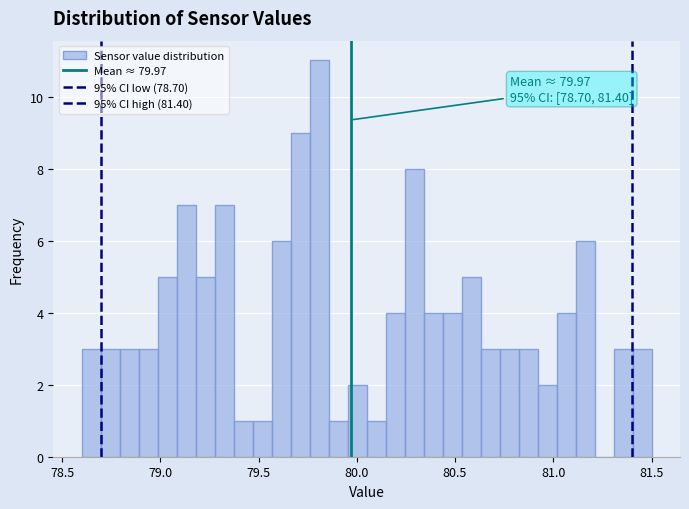

Around what value on the x-axis is the tallest bar? Give the approximate position of its centre, as read against the axis.

79.80